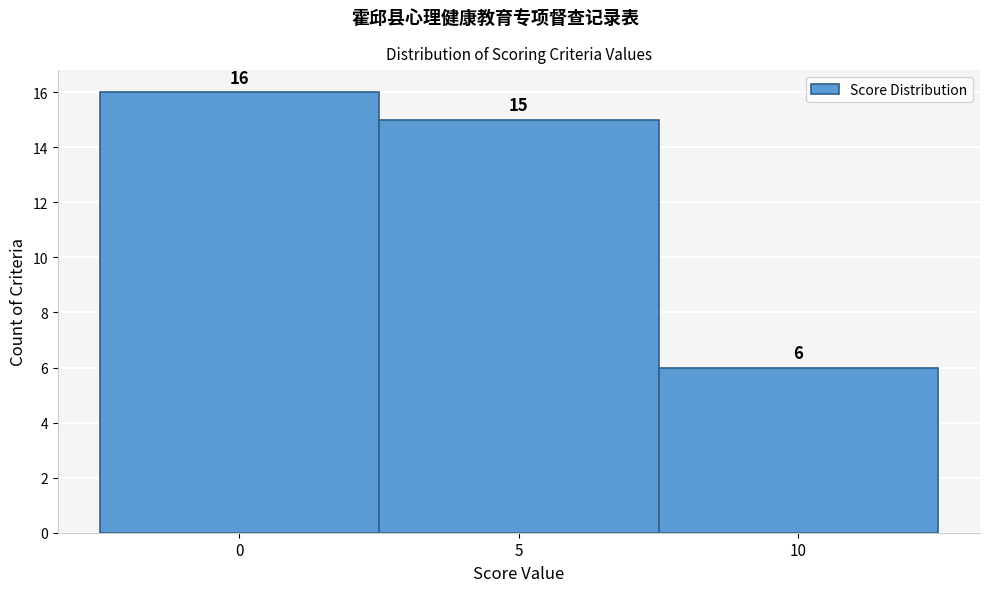

What is the height of the bar covering -2.5 to 2.5 on the x-axis?

16